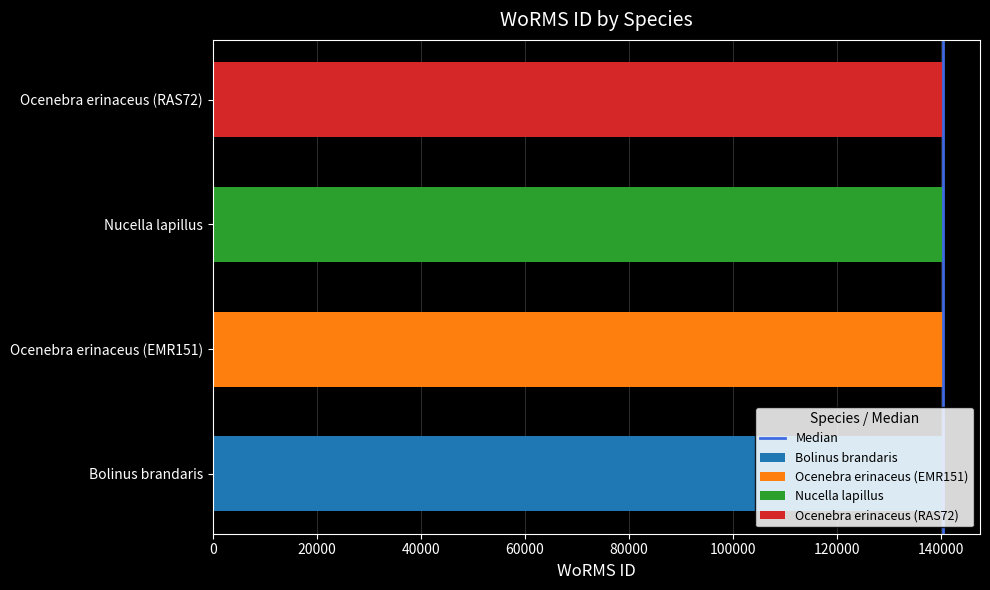

True or false: the data shows 1 at 20000.

False